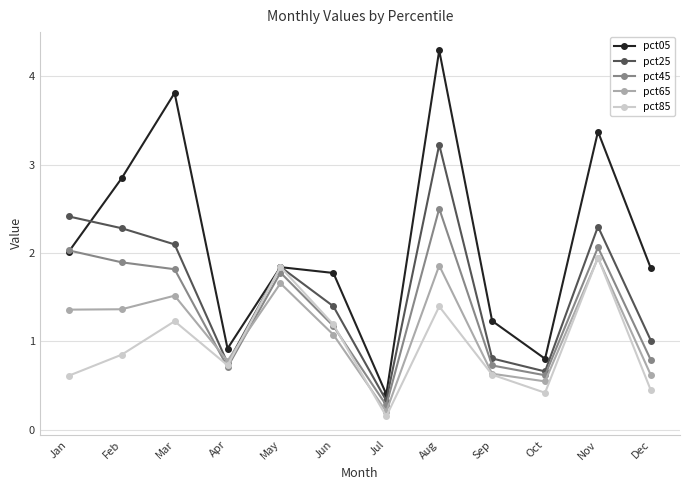

Between Jan and Dec, which series saw the biggest shift?

pct25